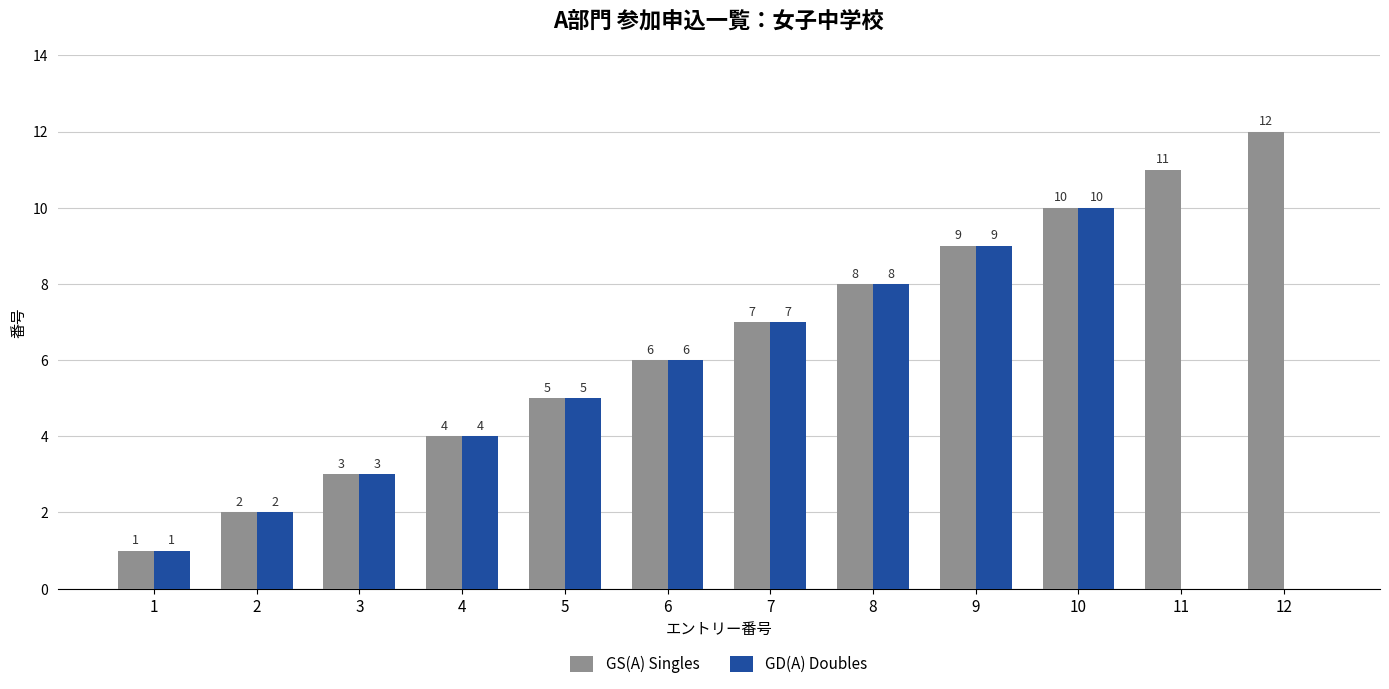

At which label does GS(A) Singles reach its peak?

12